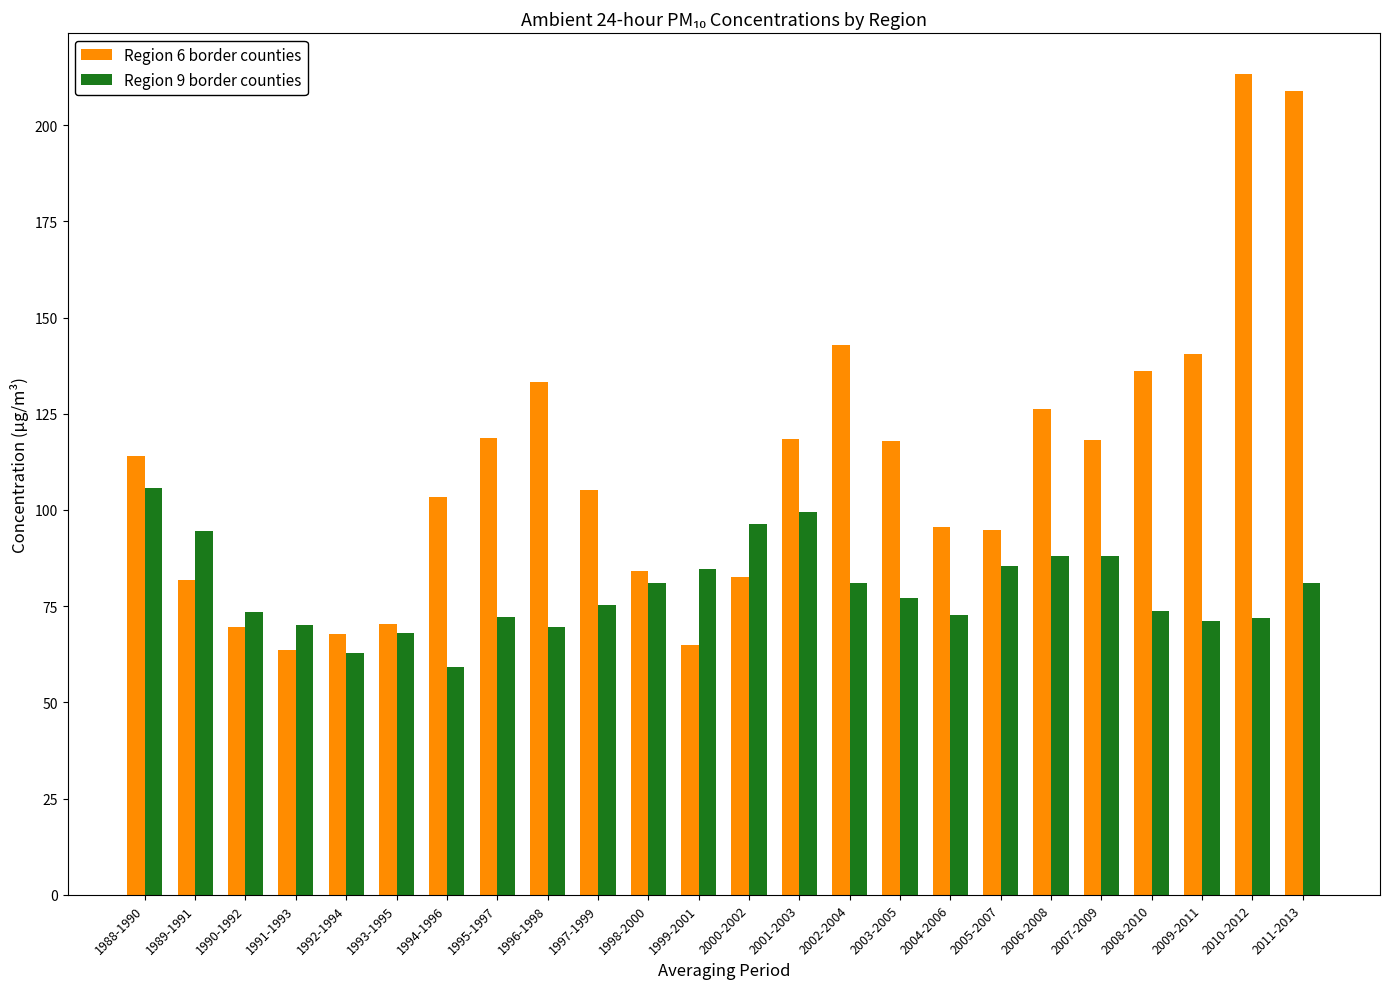

What is the sum of all Region 9 border counties values?

1902.8